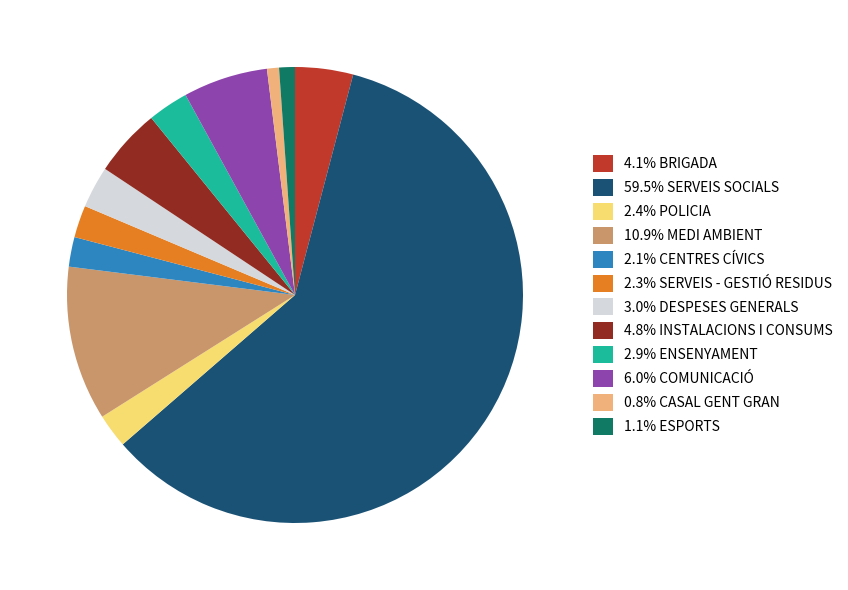

Does any single category account for the majority?

Yes